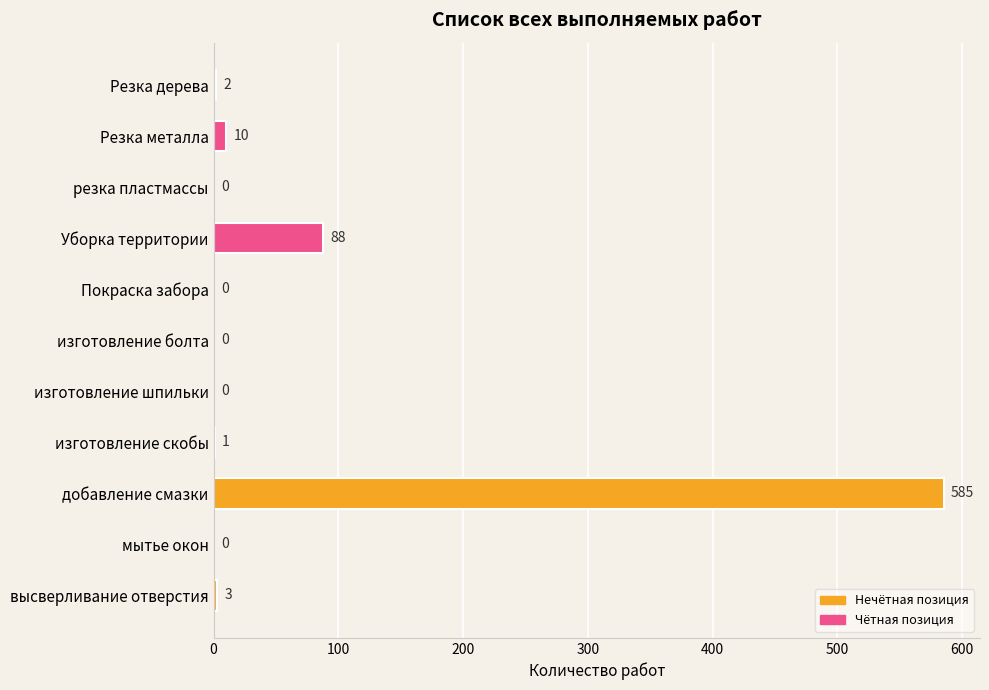

The chart shows a value of 1 at изготовление скобы. True or false?

True